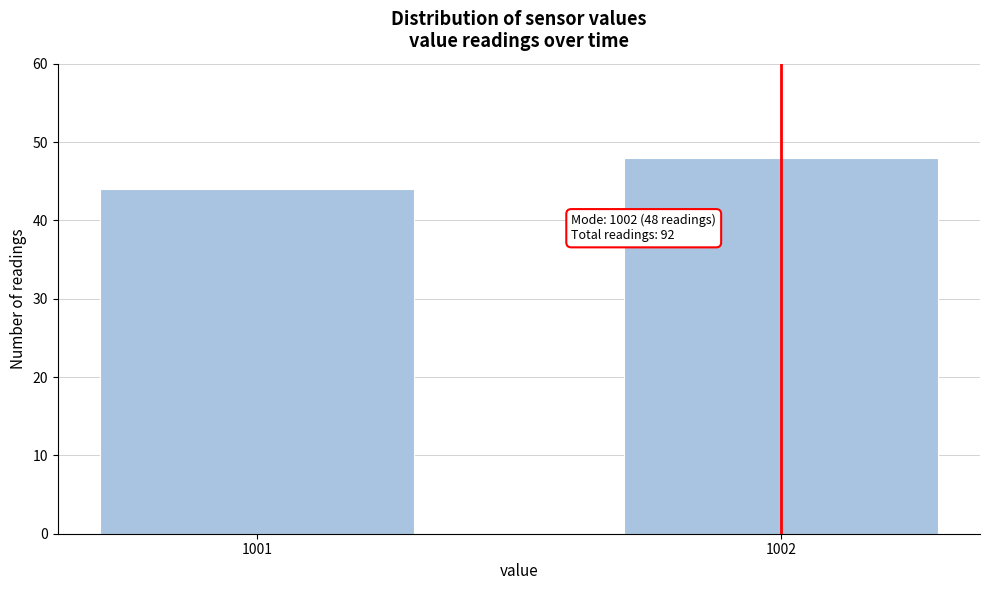

Reading left to right, list all the values displayed in this chart.

44	48